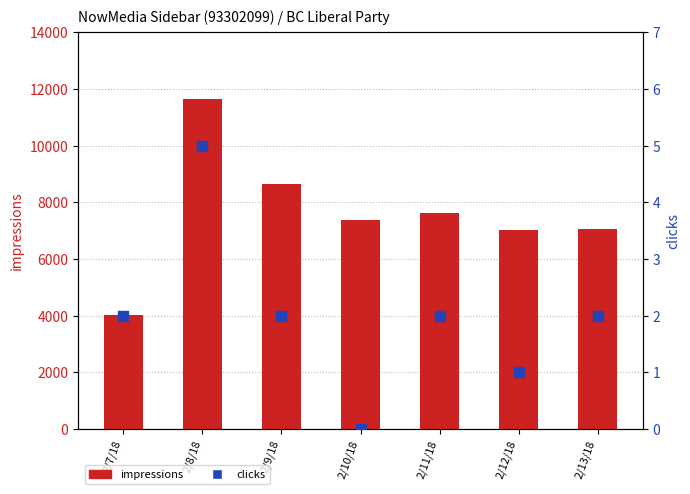

At how many categories does at least one series exceed 11448?

1